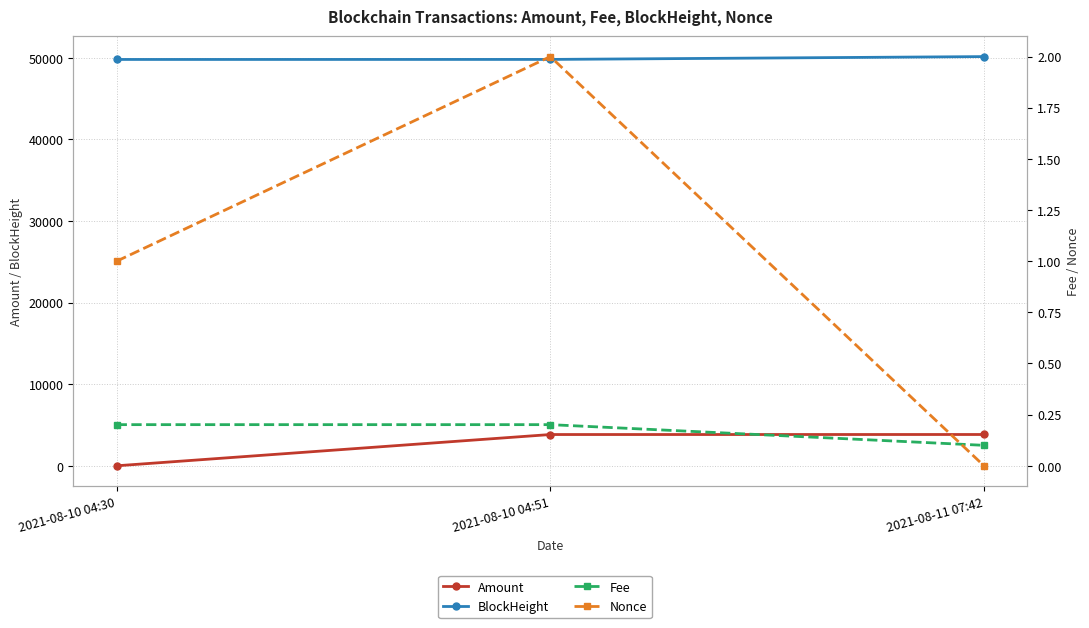

Rank the series by their maximum value, from highest to lowest.

BlockHeight, Amount, Nonce, Fee